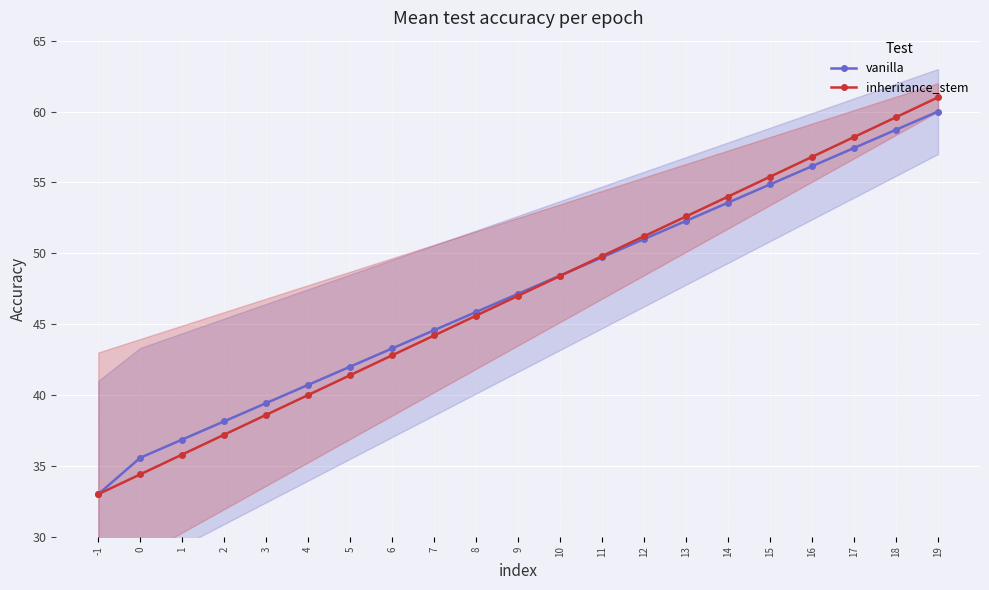

Between -1 and 19, which is larger?

19